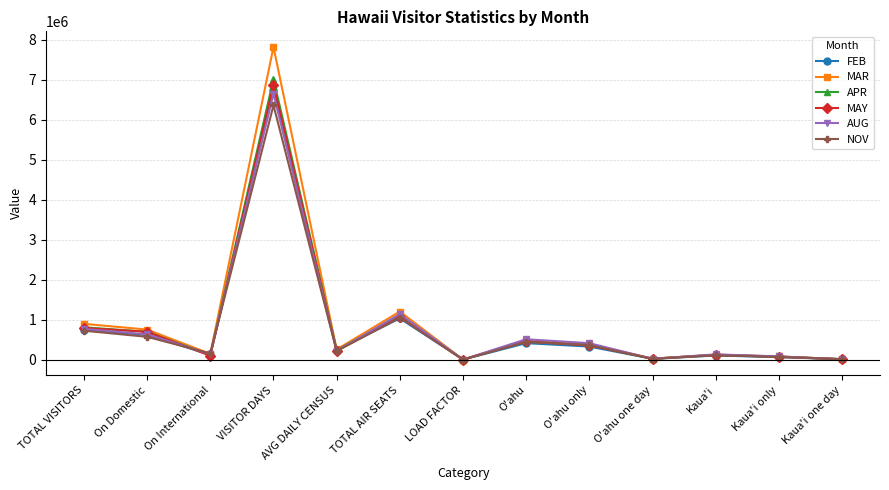

Does the chart have visible grid lines?

Yes